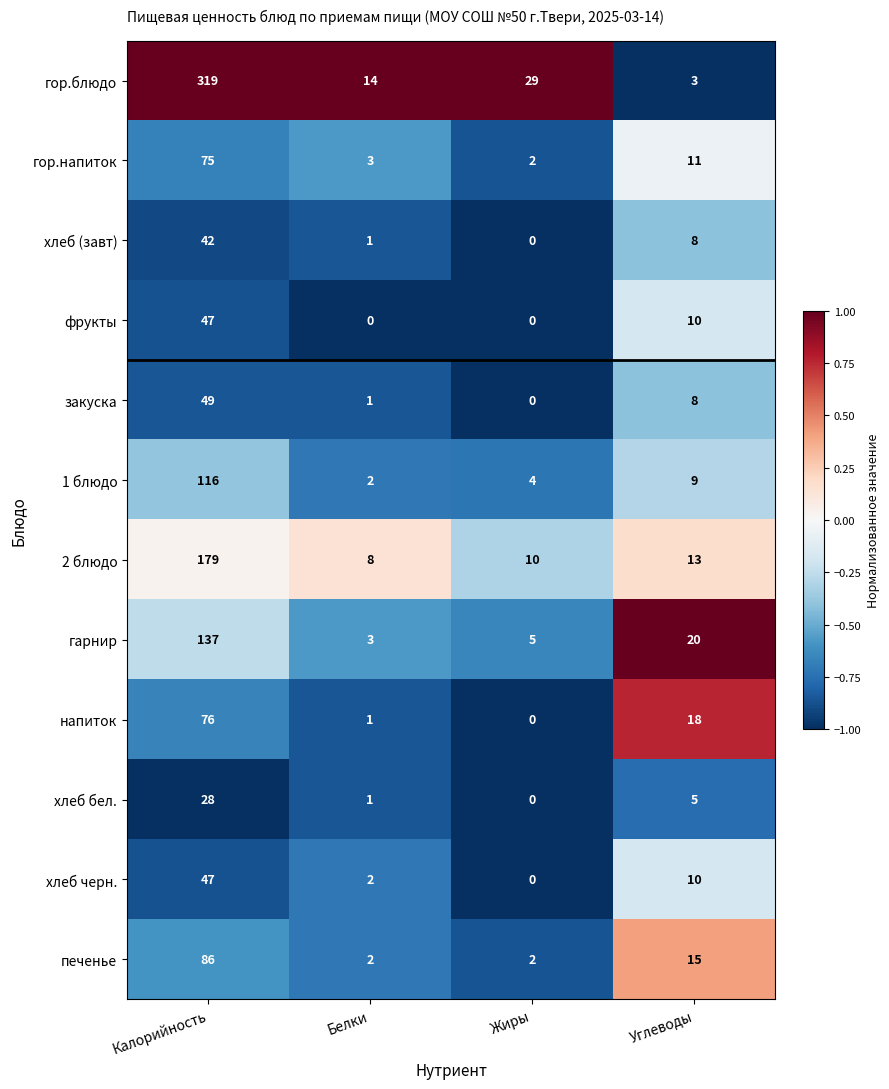

The value of печенье at Белки is 2. True or false?

True